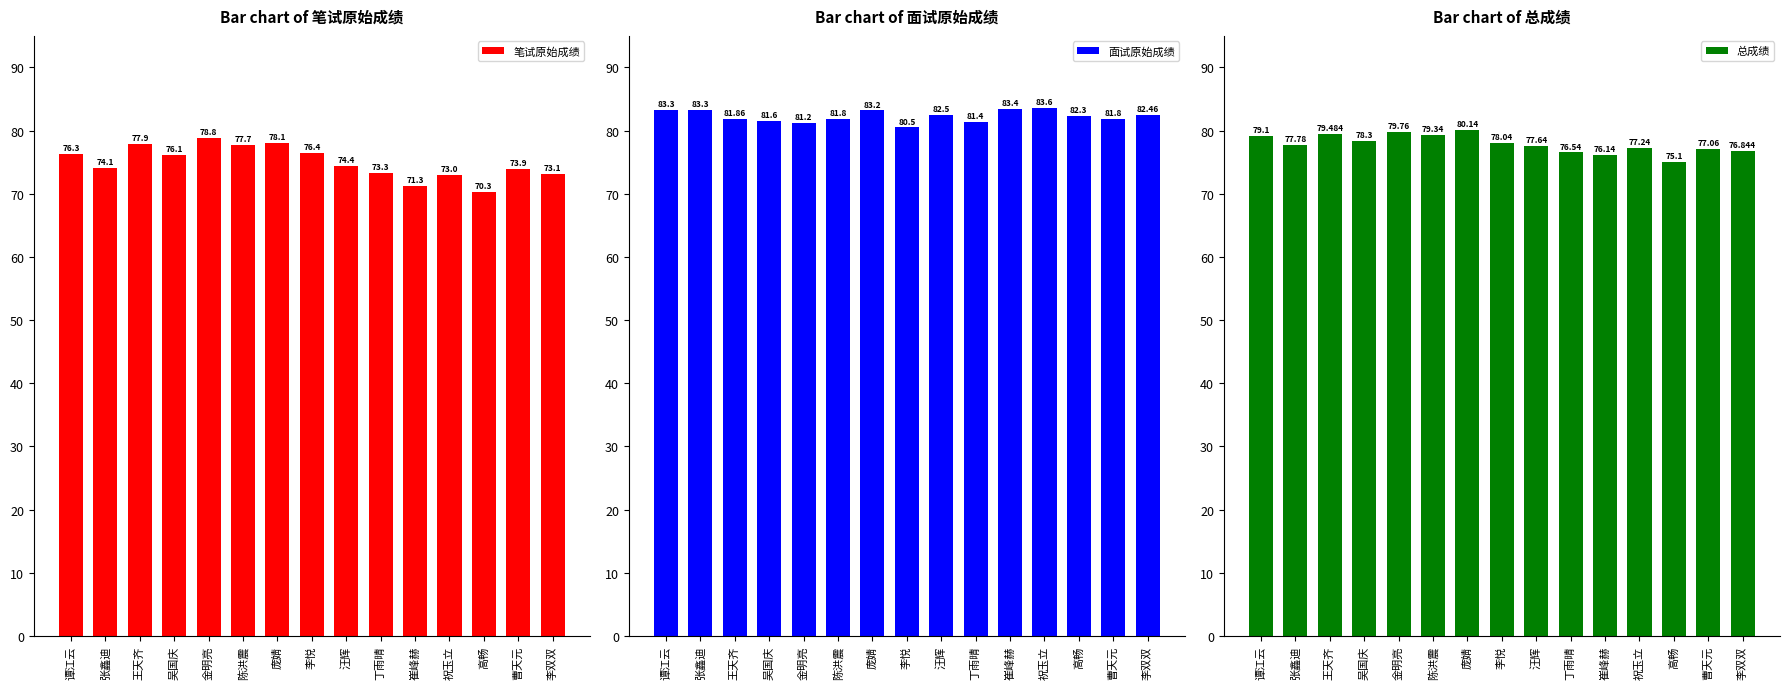

Rank the series by their average value, from highest to lowest.

面试原始成绩, 总成绩, 笔试原始成绩